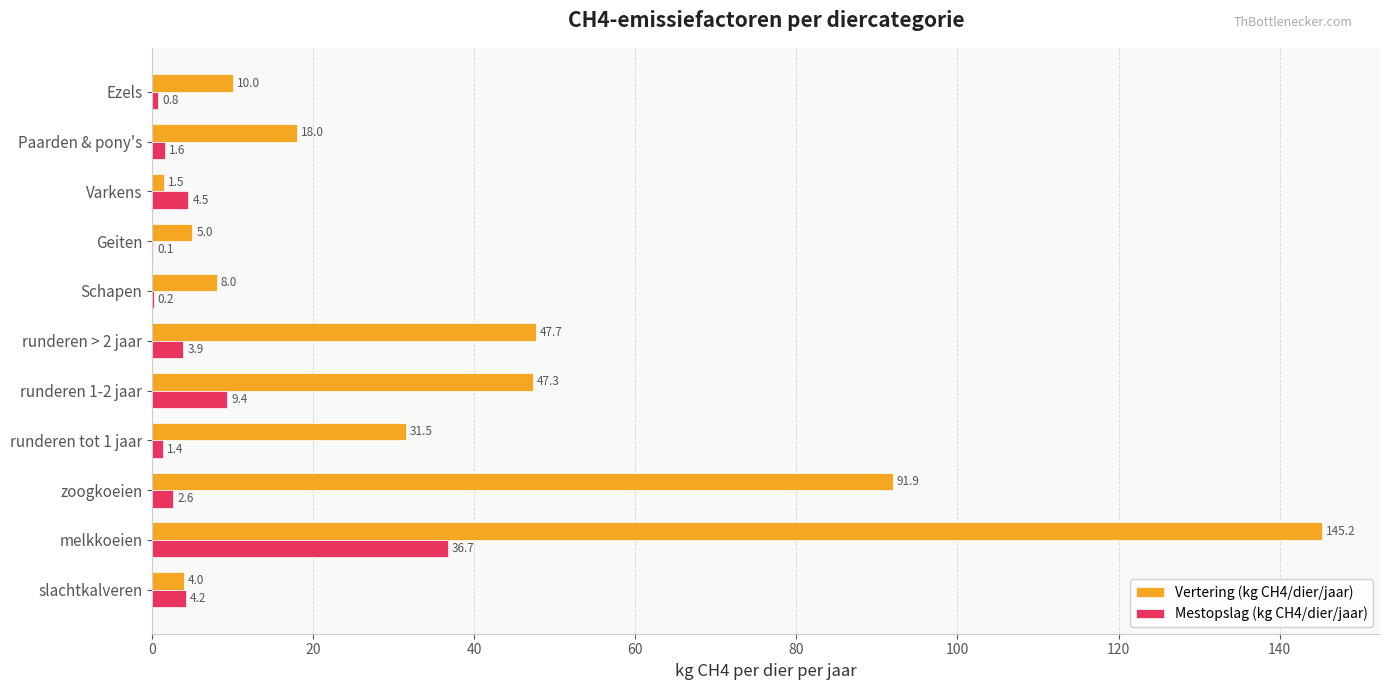

What is the sum of the Mestopslag (kg CH4/dier/jaar) values at runderen tot 1 jaar and melkkoeien?

38.1